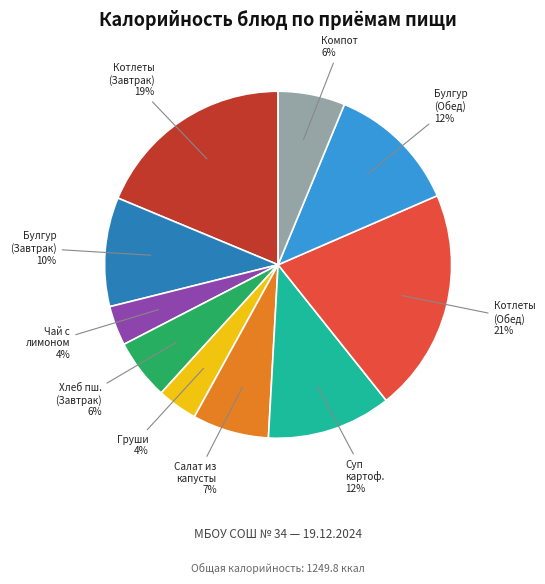

To the nearest percent, what portion does Хлеб пш. (Завтрак) represent?

6%